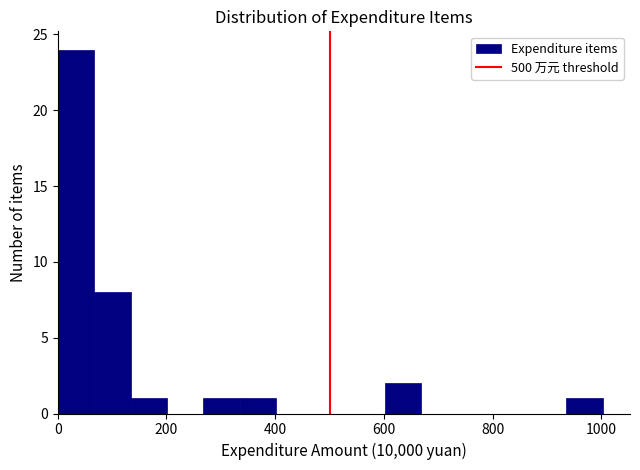

Read against the x-axis, roughly where is the centre of the tallest bar?

40